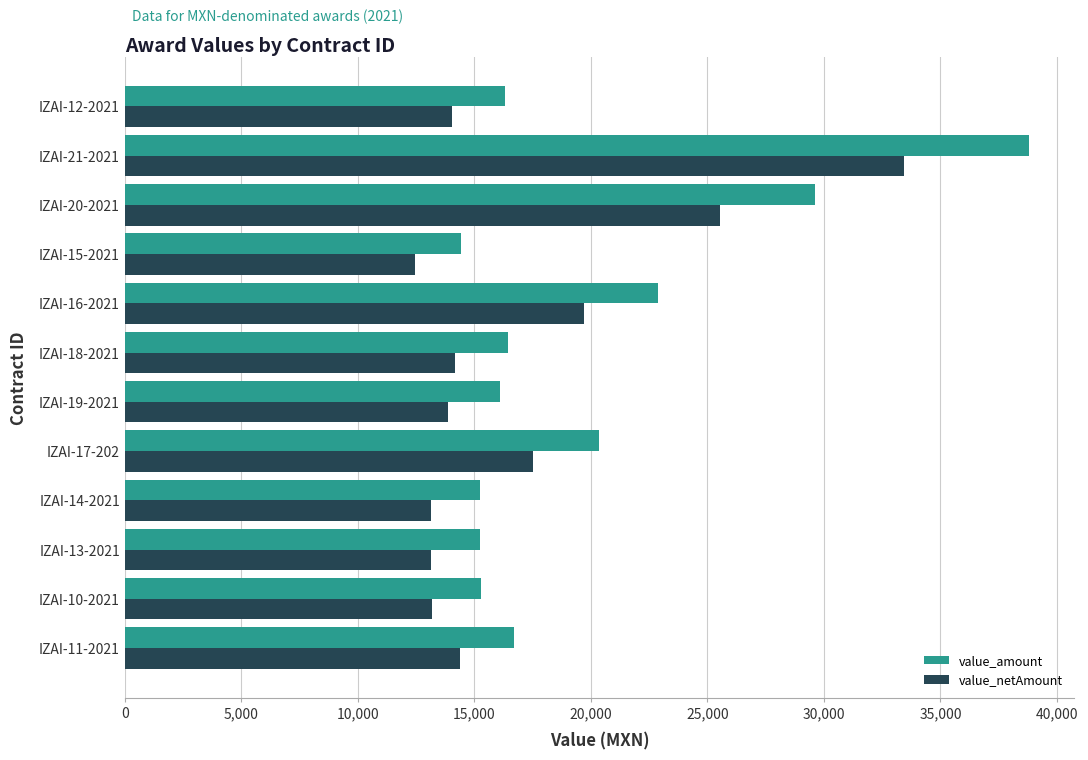

The value of value_amount at IZAI-14-2021 is 15251.7. True or false?

True